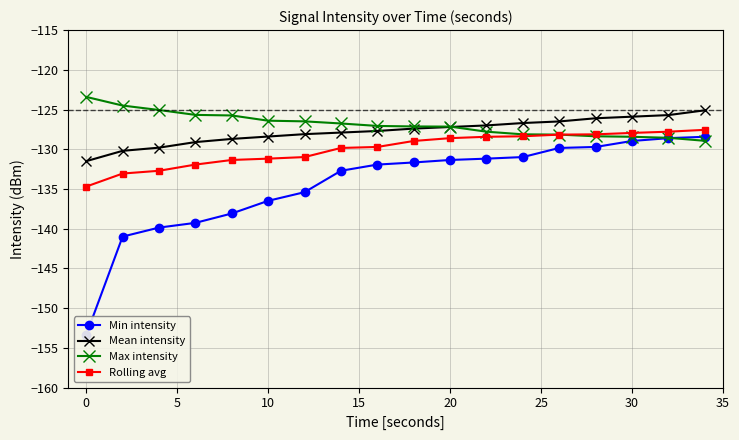

True or false: Mean intensity has a value of -67.3 at 0.

False